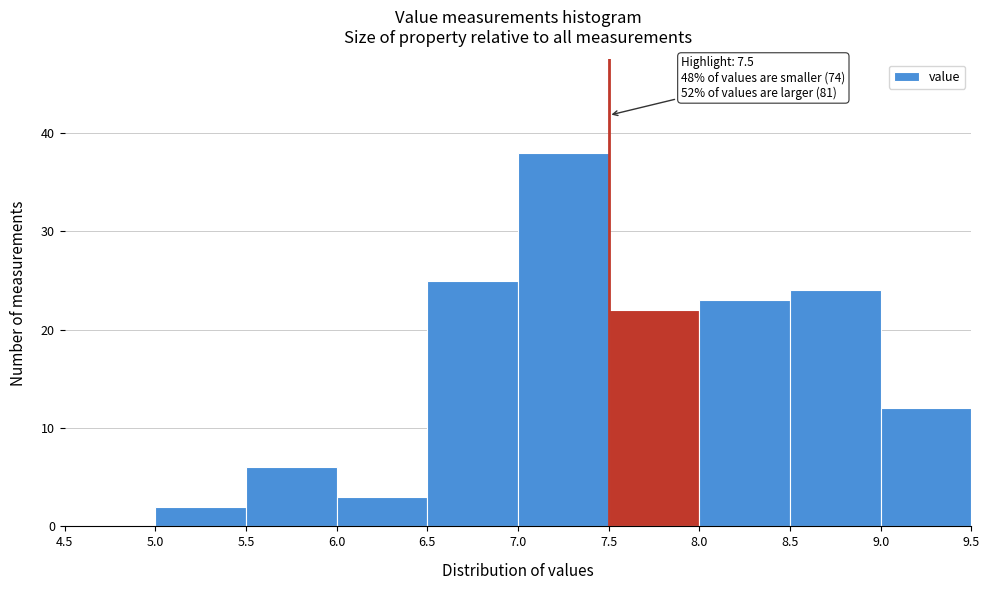

Over which range of the x-axis is the bar tallest?

7.0 to 7.5